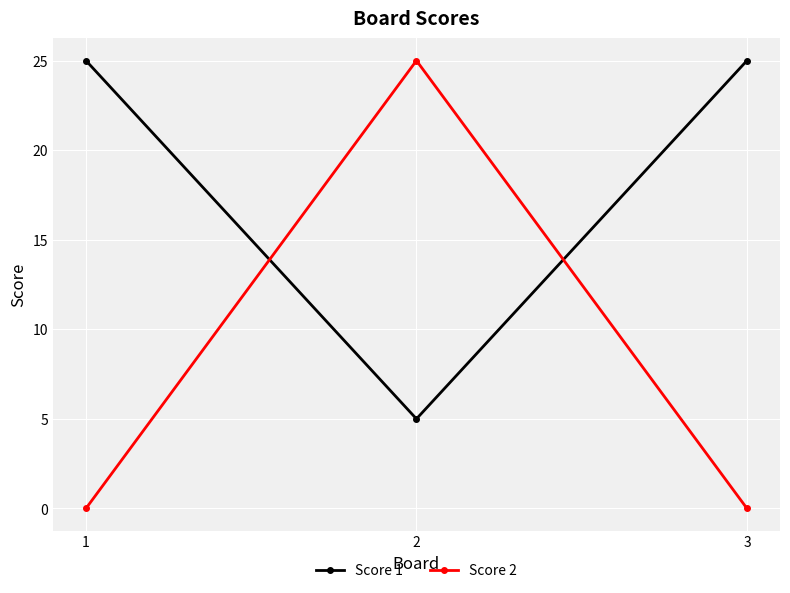

What is the average value of the Score 1 series?

18